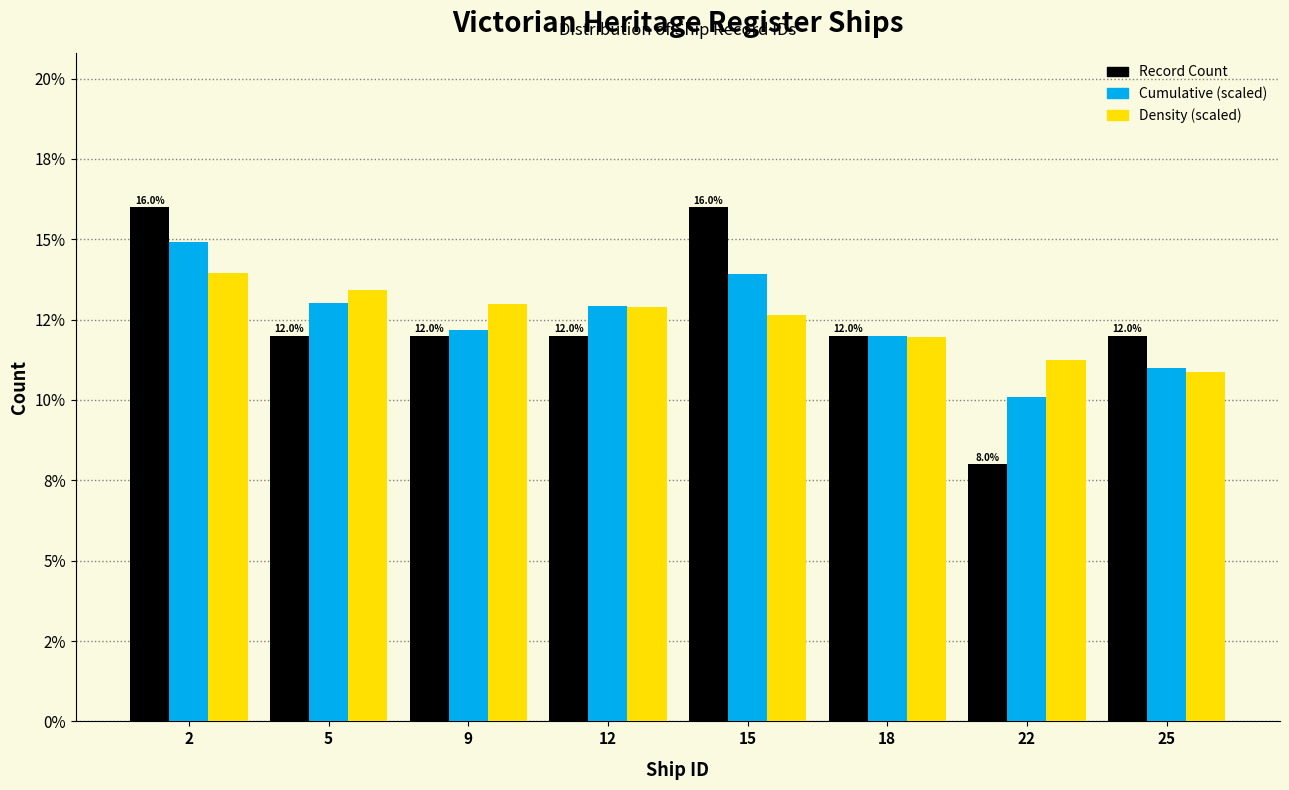

Does the chart contain stacked bars?

No